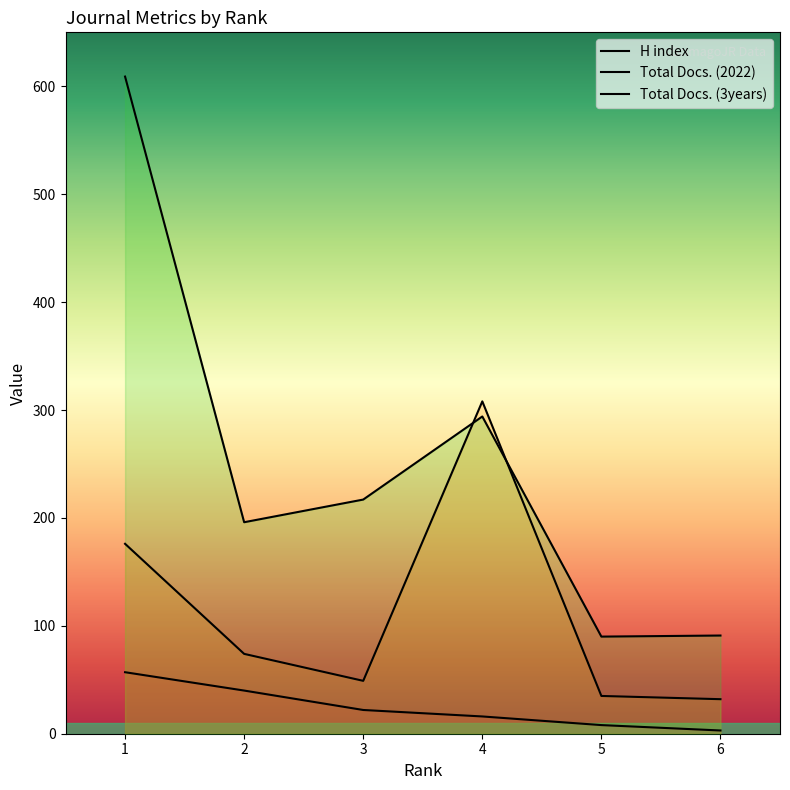

Does the chart display data point markers on the line(s)?

No